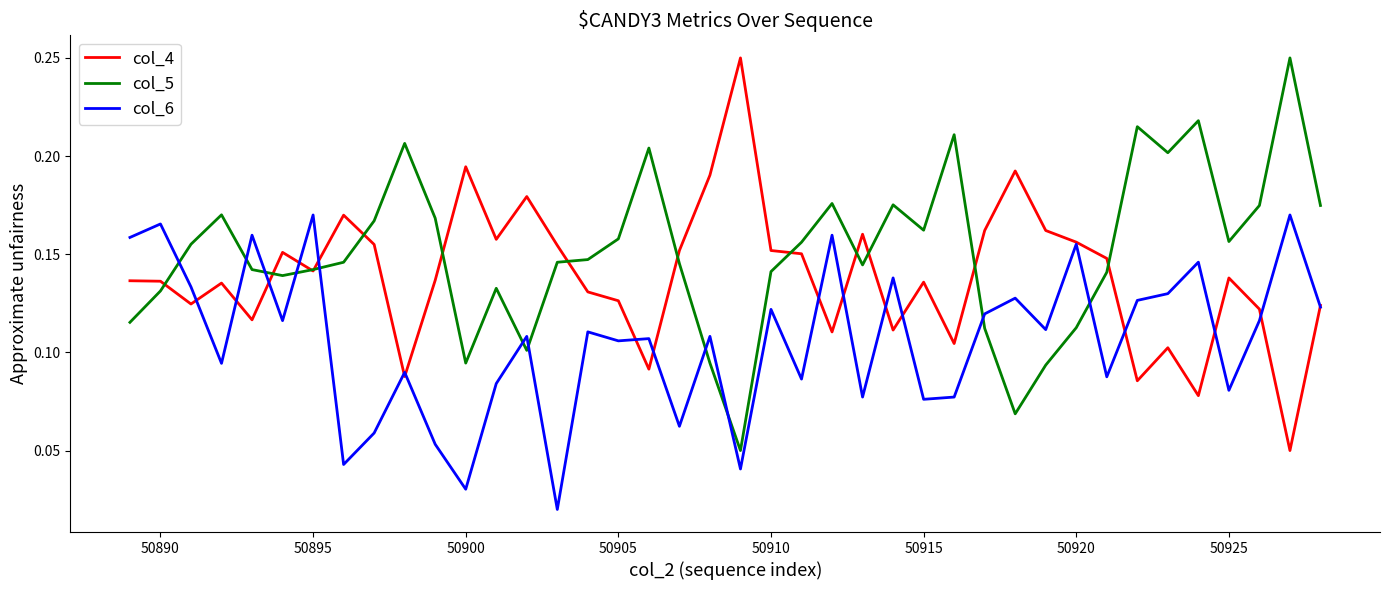

Does the chart display data point markers on the line(s)?

No